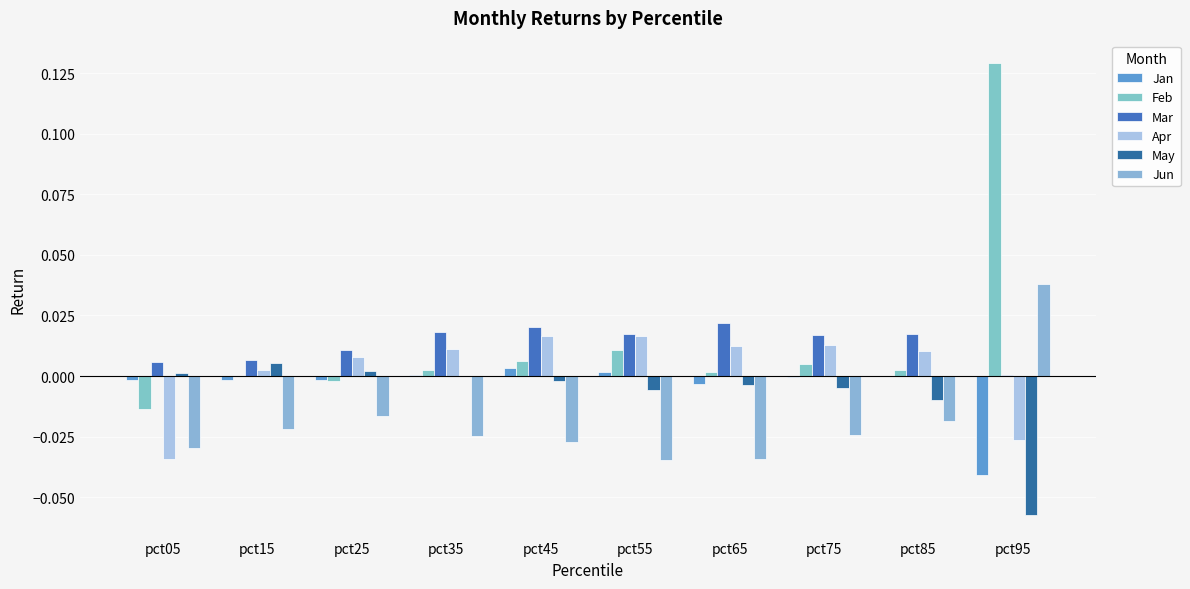

Where does the Apr series first go above 0?

pct15